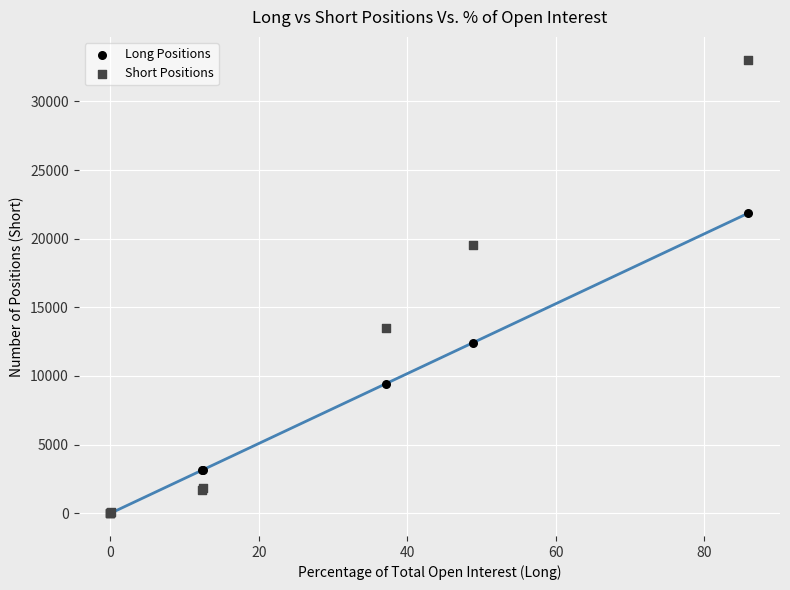

What are all the series names shown in the legend?

Long Positions, Short Positions